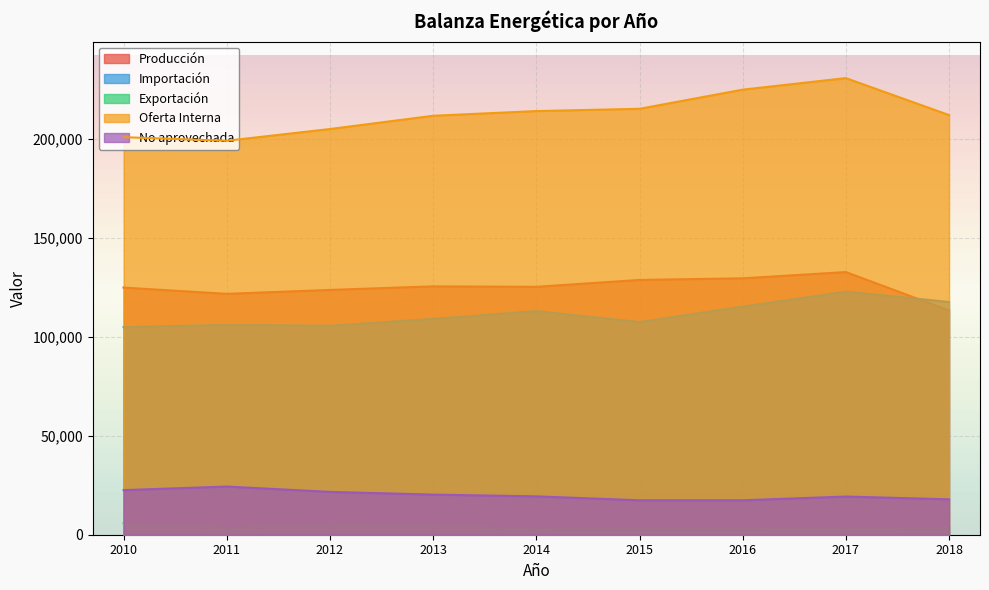

At which category is the sum across all series the highest?

2017